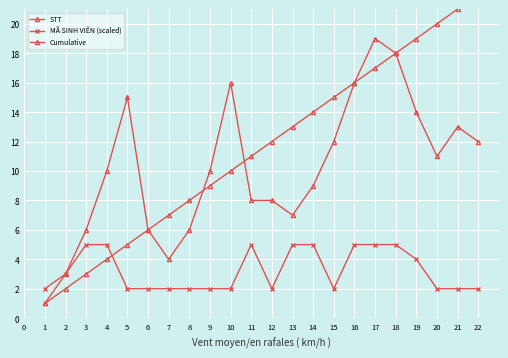

Reading left to right, extract all data points from this chart.

STT: 1	2	3	4	5	6	7	8	9	10	11	12	13	14	15	16	17	18	19	20	21	22
MÃ SINH VIÊN (scaled): 2	3	5	5	2	2	2	2	2	2	5	2	5	5	2	5	5	5	4	2	2	2
Cumulative: 1	3	6	10	15	6	4	6	10	16	8	8	7	9	12	16	19	18	14	11	13	12